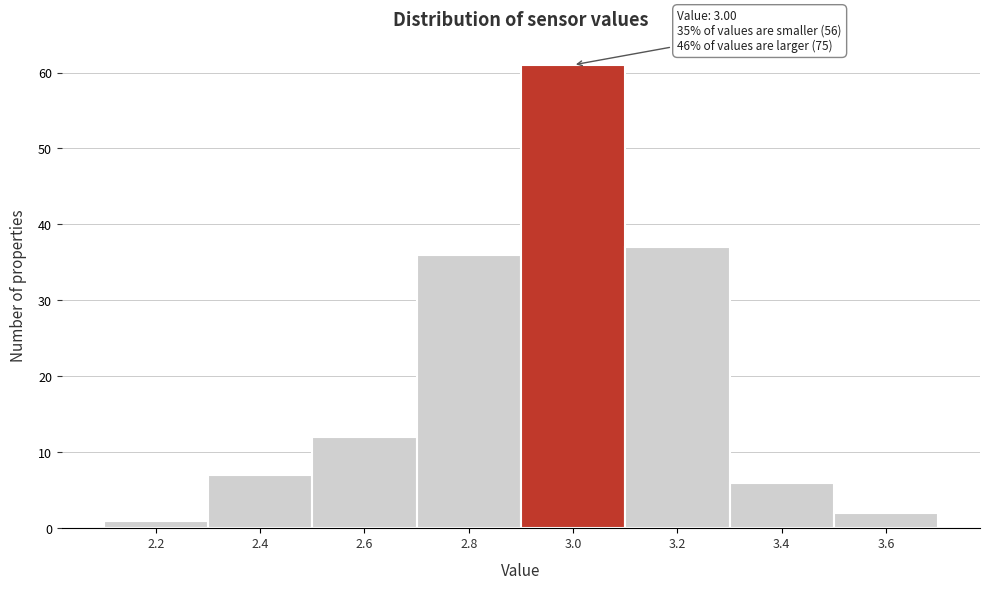

Reading left to right, transcribe all the data shown in this chart.

1	7	12	36	61	37	6	2